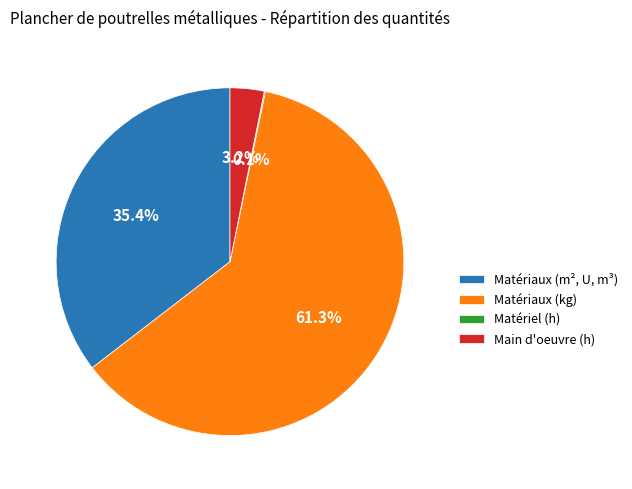

Does Matériaux (kg) account for over 50% of the chart?

Yes